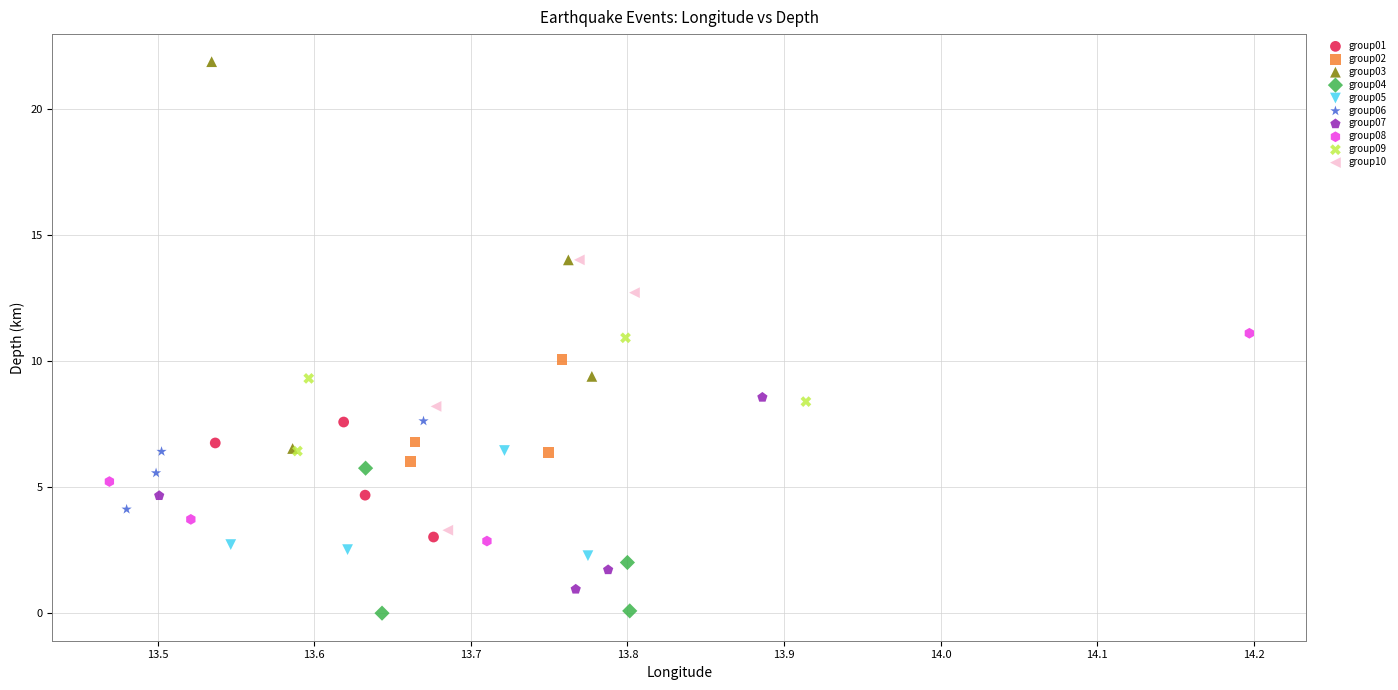

Which series has the largest Y range (max minus min)?

group03